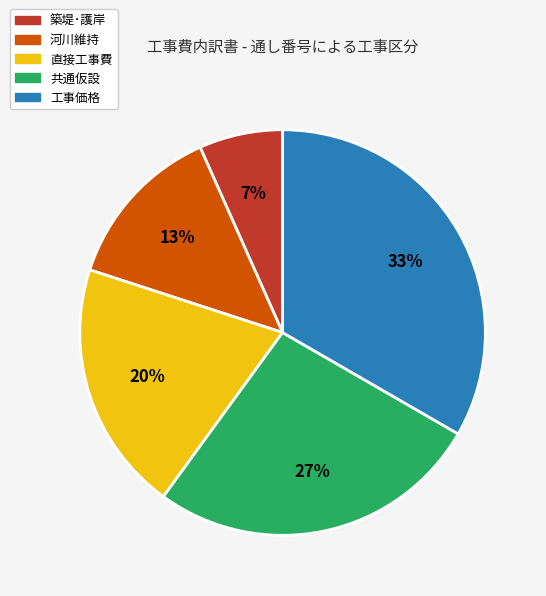

Combined, do 河川維持 and 工事価格 account for over 50%?

No